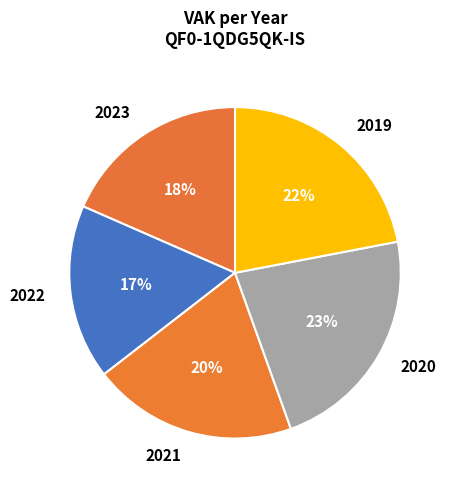

True or false: 2019 accounts for 22% of the total.

True